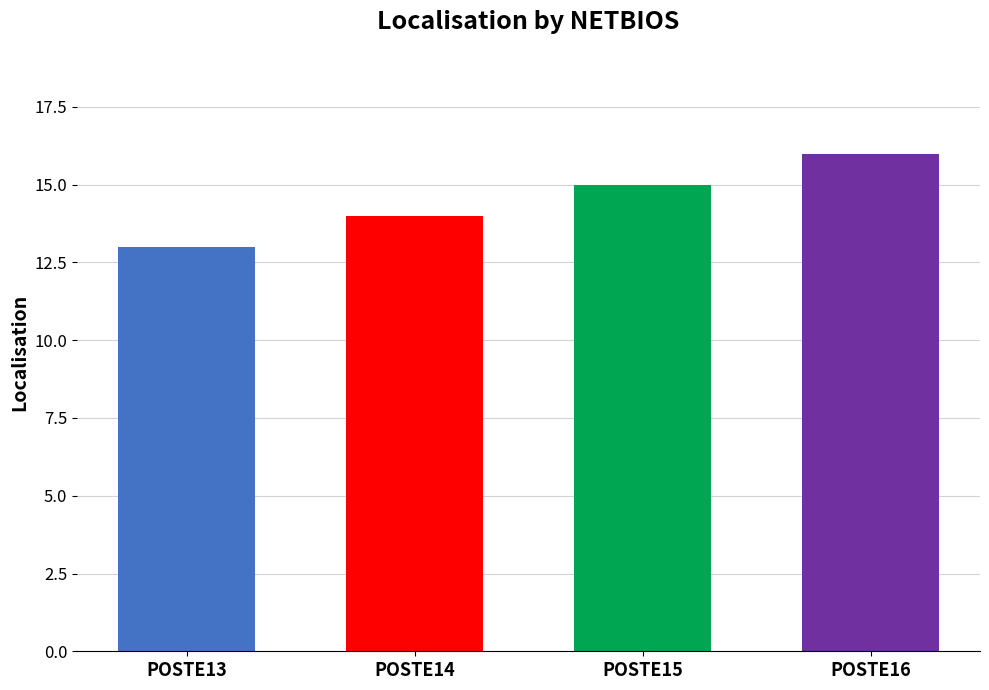

What is the sum of all values?

58